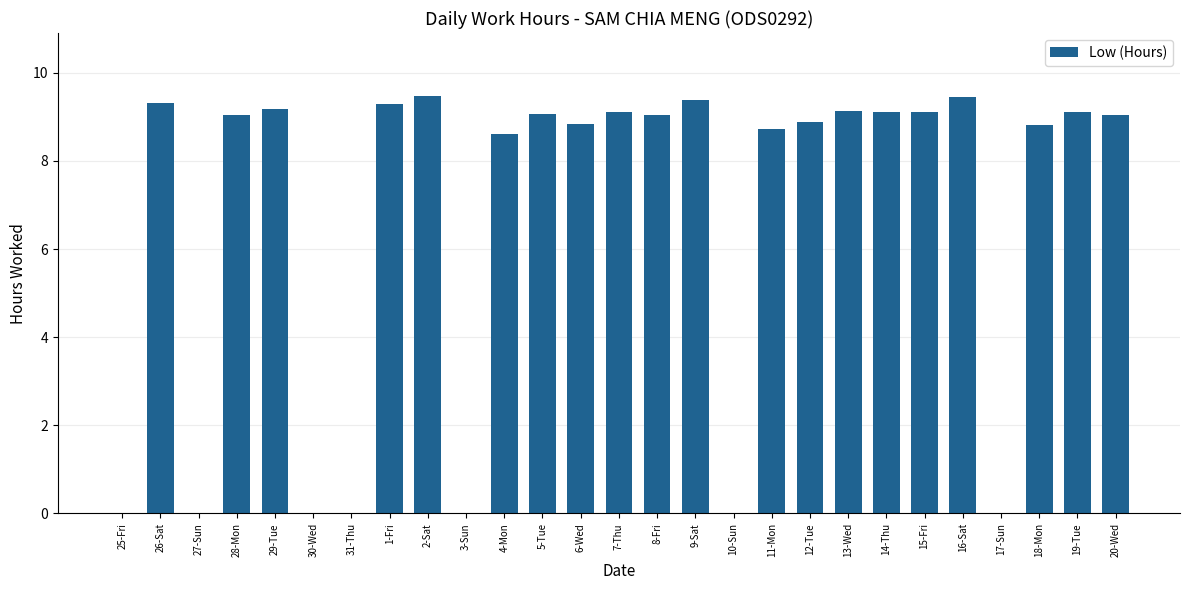

What is the sum of the values at 7-Thu and 19-Tue?

18.2